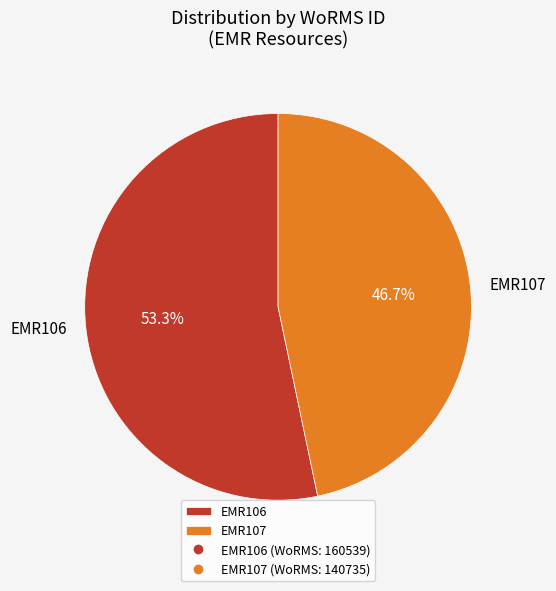

How much of the chart is everything except EMR106?

46.7%